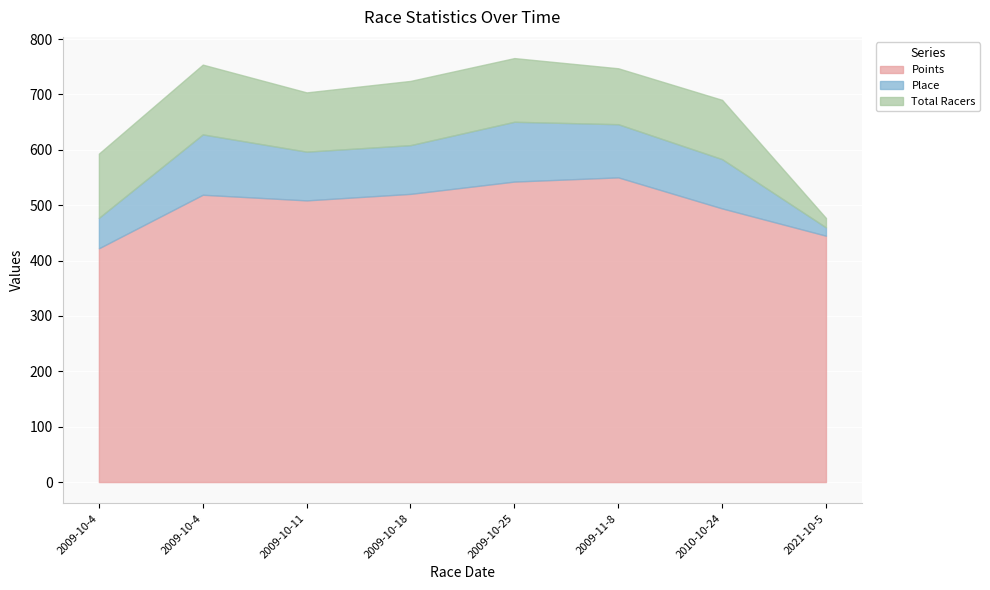

What are all the series names shown in the legend?

Points, Place, Total Racers